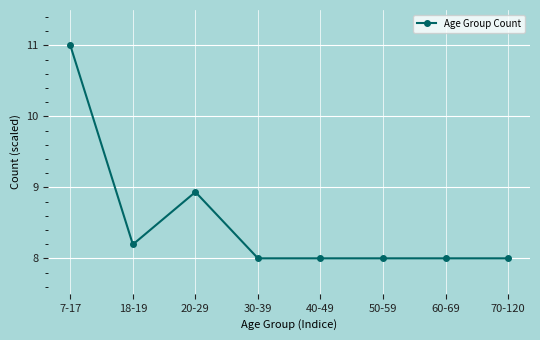

What is the smallest value displayed?

8.0